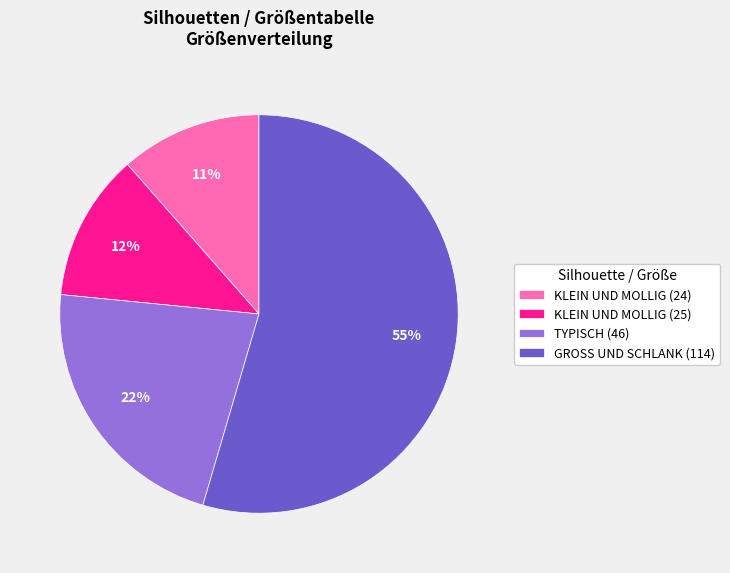

Do KLEIN UND MOLLIG (24) and TYPISCH (46) together represent more than half of the pie?

No